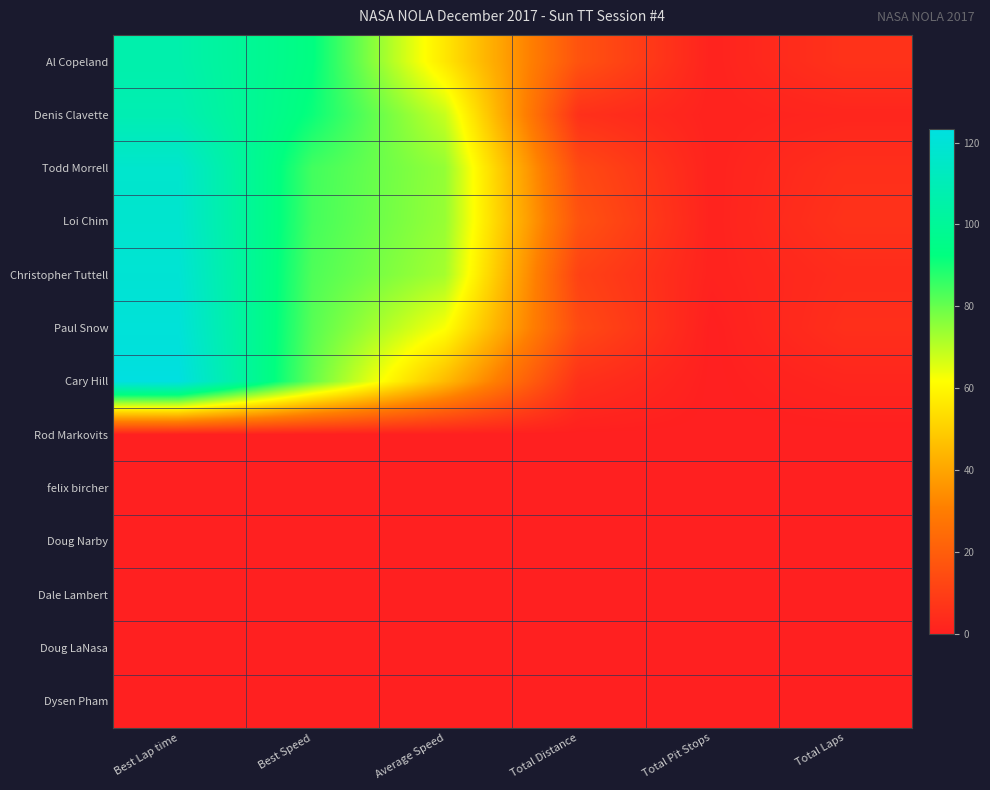

At how many categories does at least one series exceed 42?

3